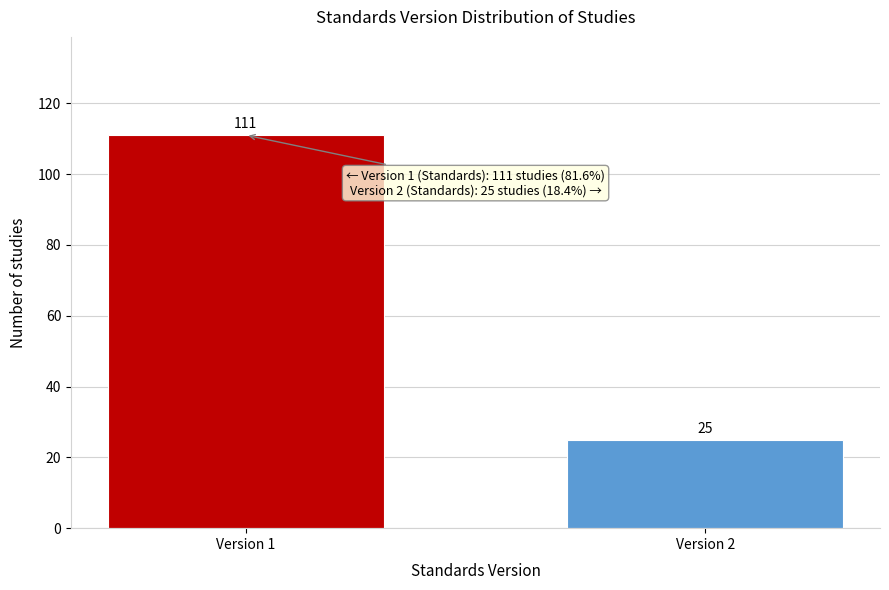

Reading right to left, extract all data points from this chart.

25	111